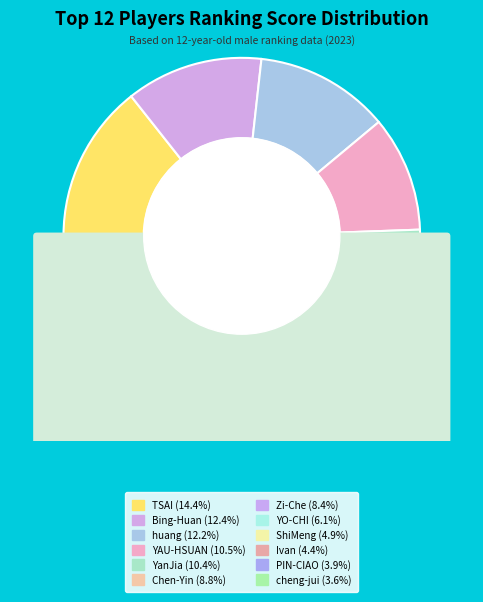

What is the smallest slice in the pie chart?

cheng-jui